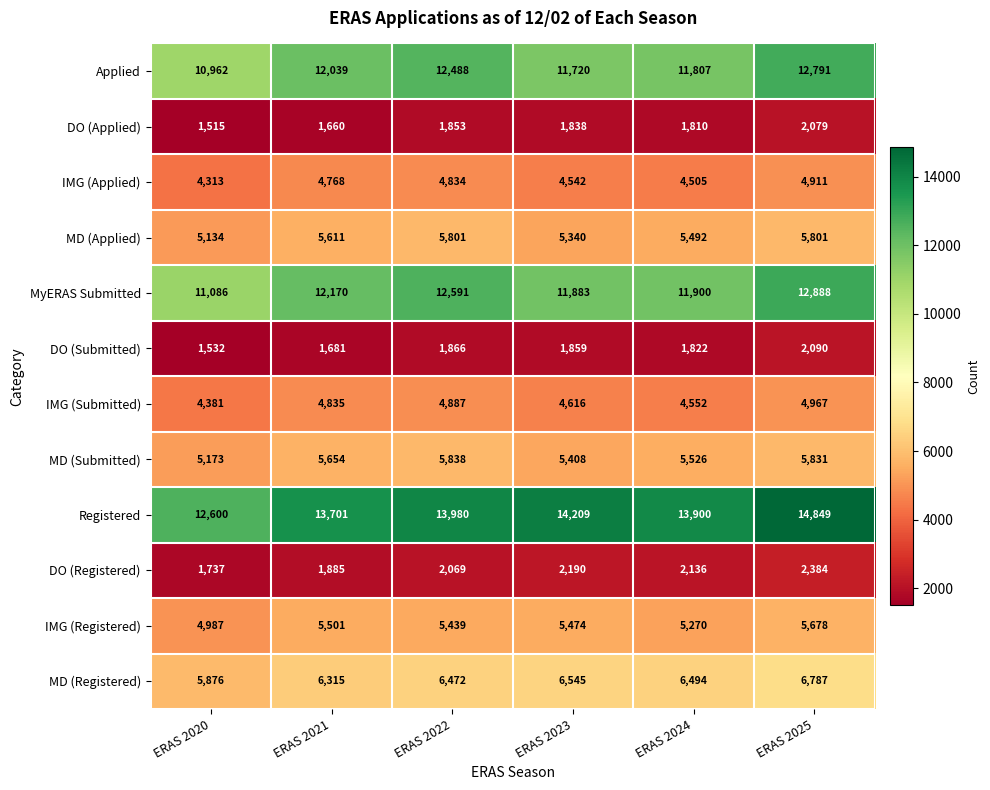

List the series in order of their peak value, lowest first.

DO (Applied), DO (Submitted), DO (Registered), IMG (Applied), IMG (Submitted), IMG (Registered), MD (Applied), MD (Submitted), MD (Registered), Applied, MyERAS Submitted, Registered